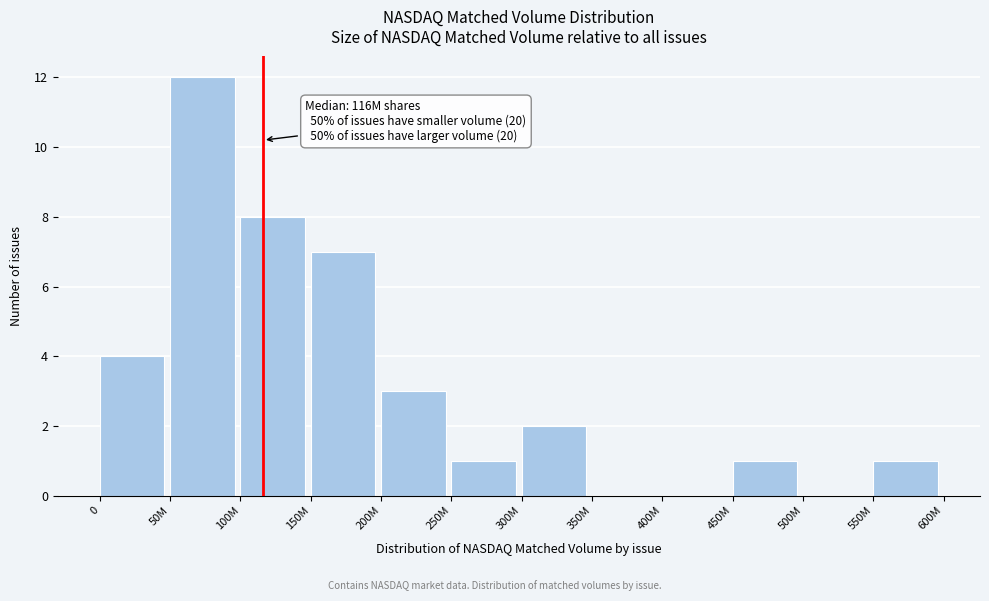

Reading left to right, list all the values displayed in this chart.

0=4	50M=12	100M=8	150M=7	200M=3	250M=1	300M=2	350M=0	400M=0	450M=1	500M=0	550M=1